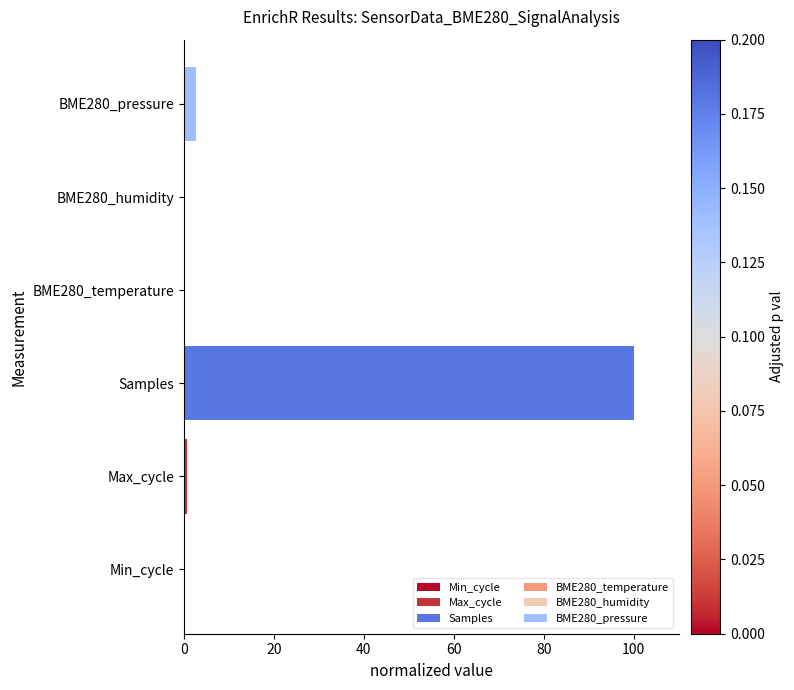

The chart shows a value of 0.0 at Min_cycle. True or false?

True